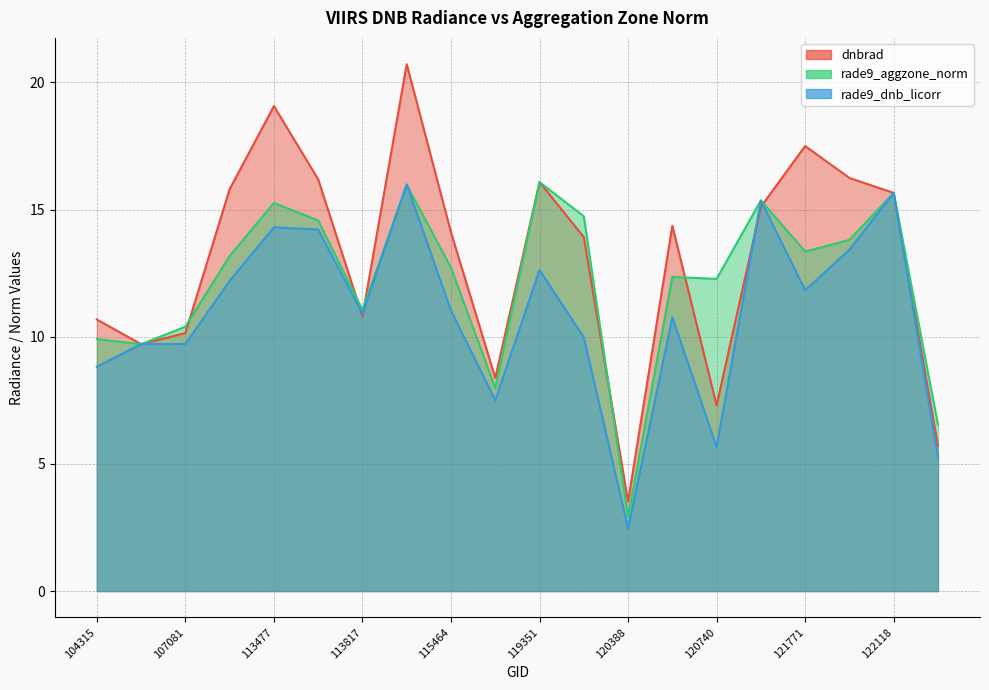

How many series are shown in this chart?

3